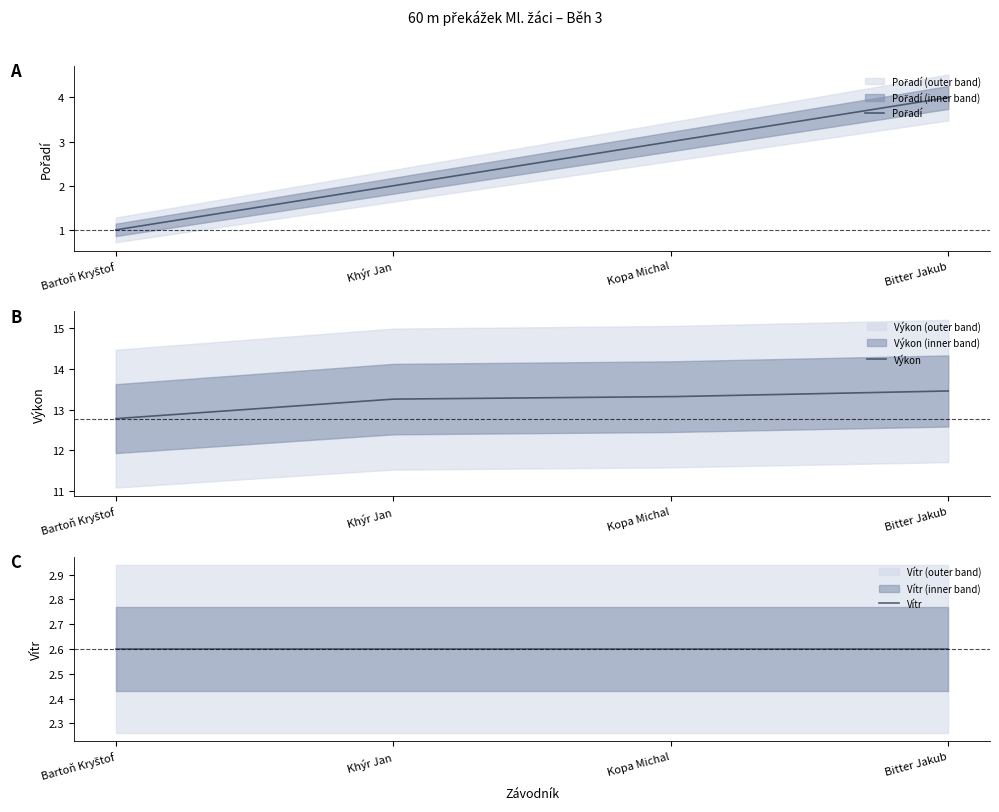

True or false: Výkon and Pořadí cross at least once.

False